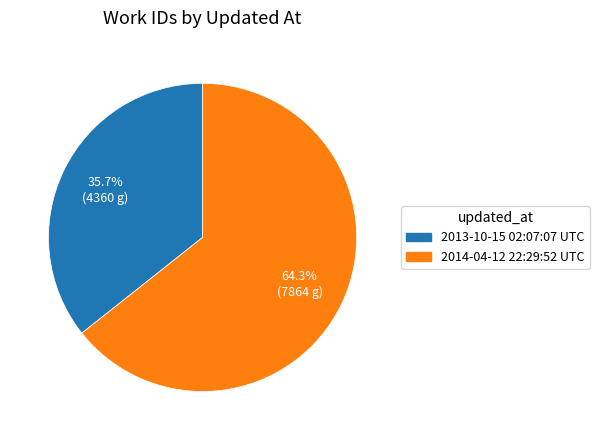

How many segments does this pie chart have?

2